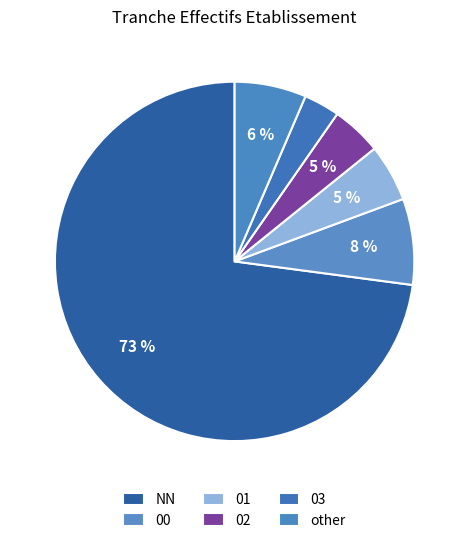

What percentage do 01 and NN together represent?

78.1%